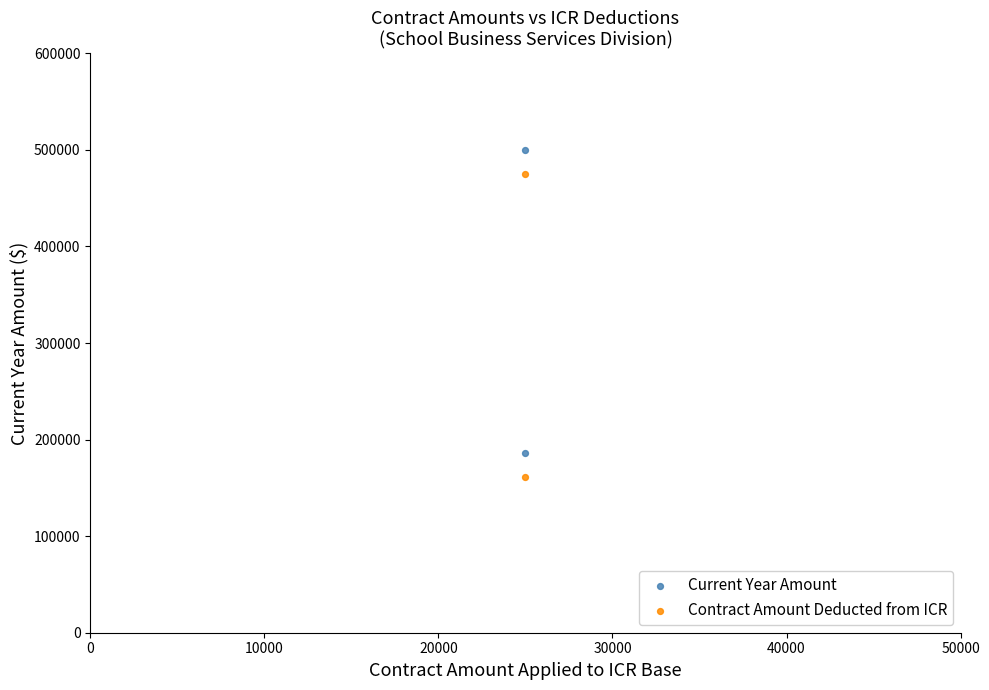

What are all the series names shown in the legend?

Current Year Amount, Contract Amount Deducted from ICR